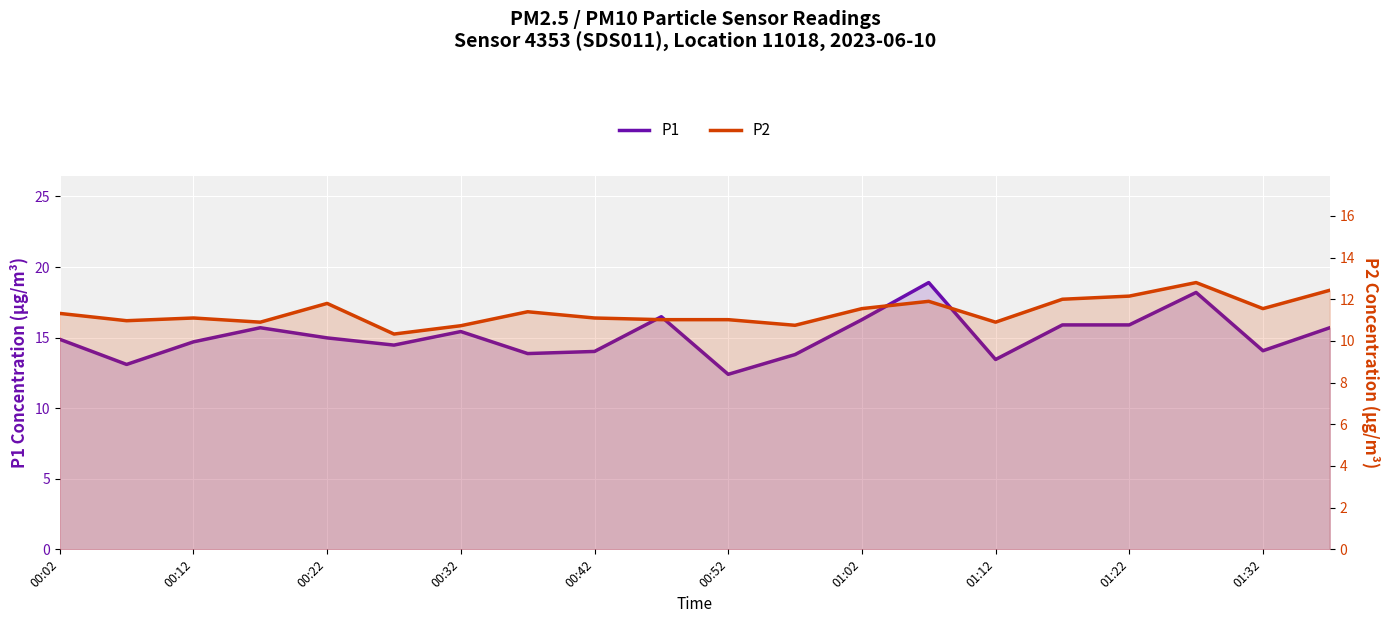

How many series are shown in this chart?

2